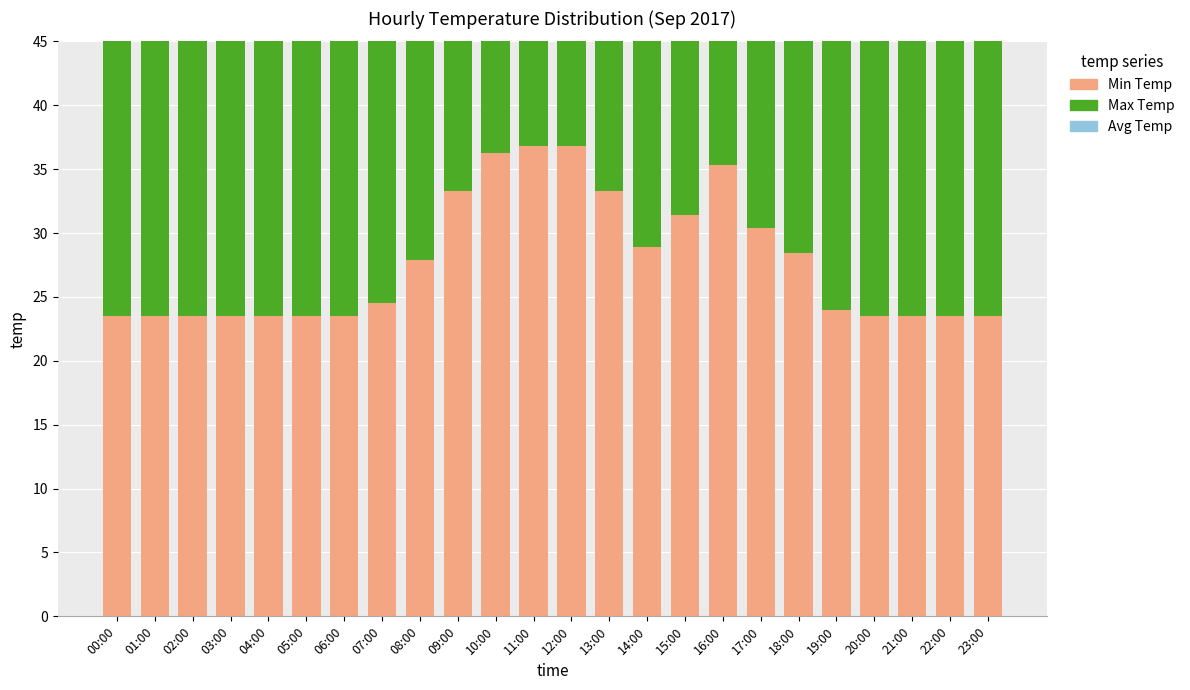

What is the average value of the Avg Temp series?

28.2